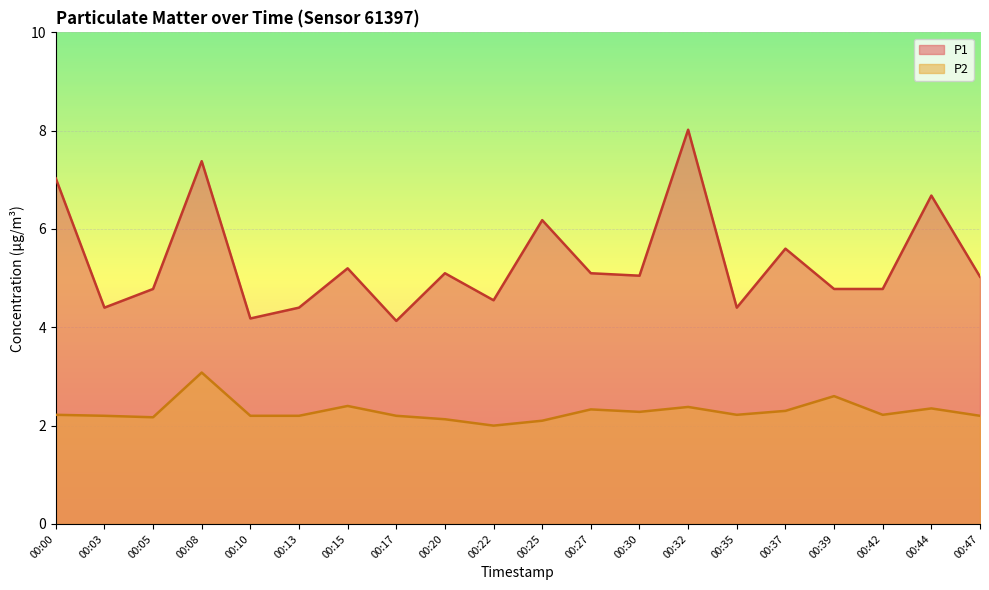

True or false: P1 and P2 cross at least once.

False